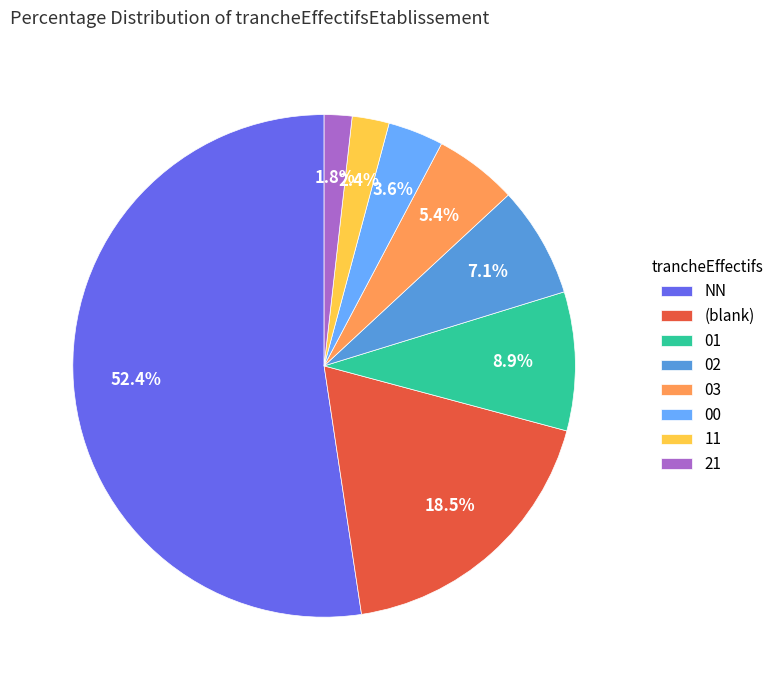

How many segments does this pie chart have?

8